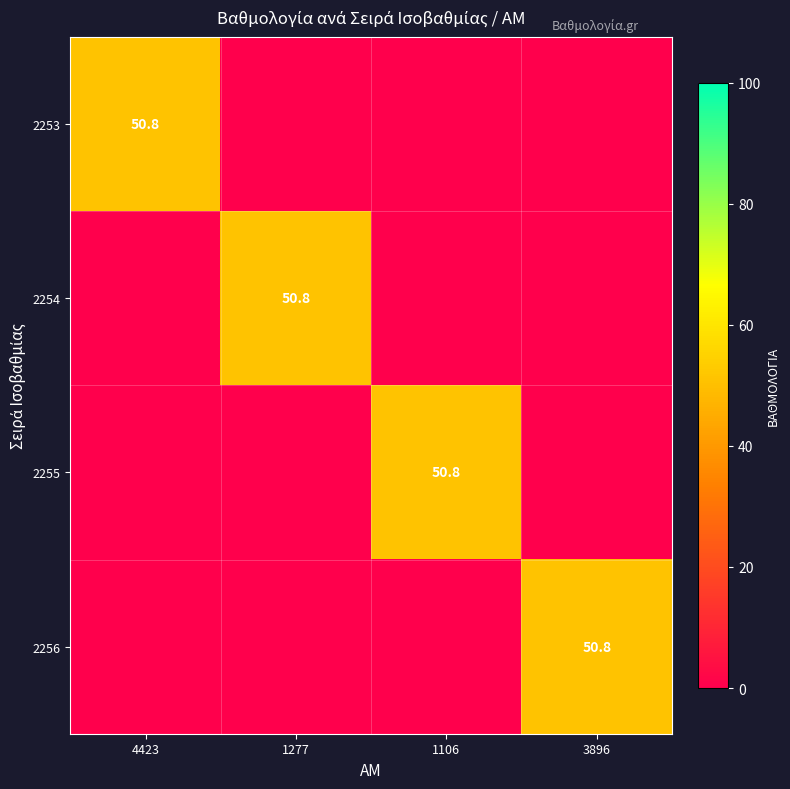

The 2254 series shows 26.7 at 1277. True or false?

False